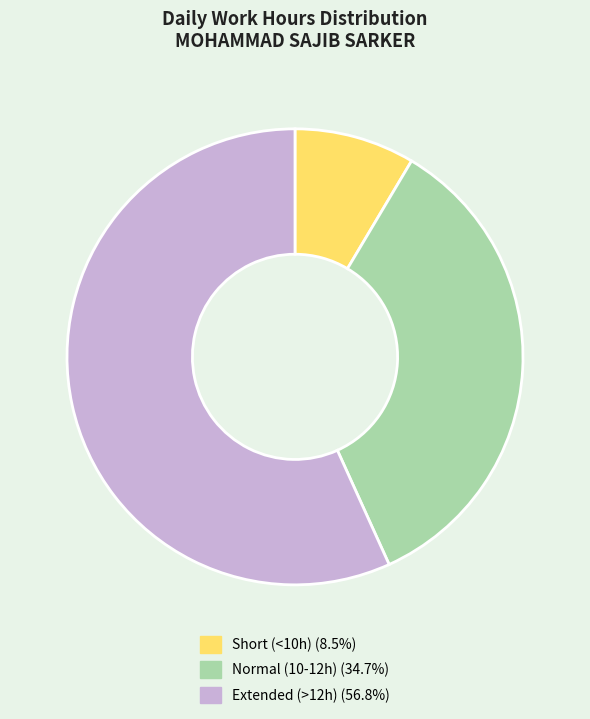

What is the ratio of the value at Extended (>12h) (56.8%) to the value at Normal (10-12h) (34.7%)?

1.6